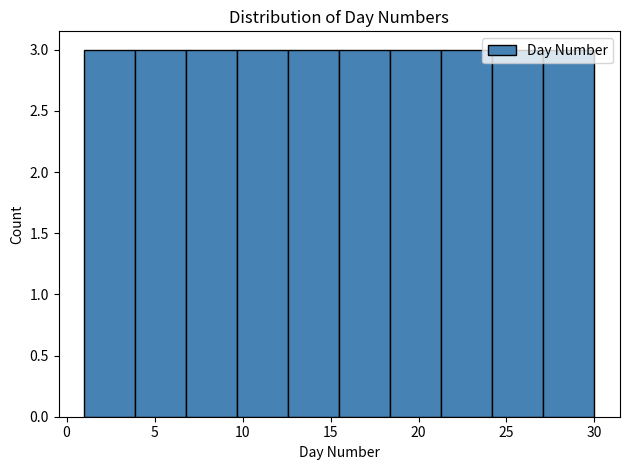

What is the height of the bar covering 21.3 to 24.2 on the x-axis? Neither the bar edges nor the heights are printed on the chart, so give them approximately, as read against the axes.

3